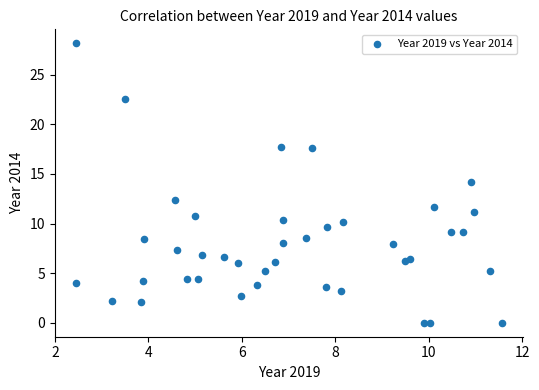

What is the range of Y values (max minus min)?

28.2